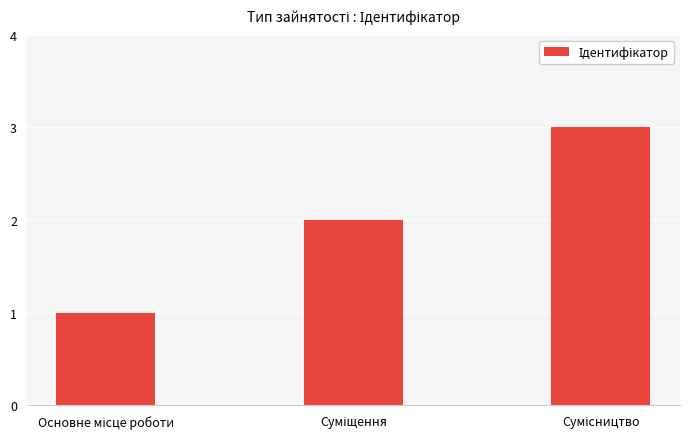

What is the minimum value shown in the chart?

1